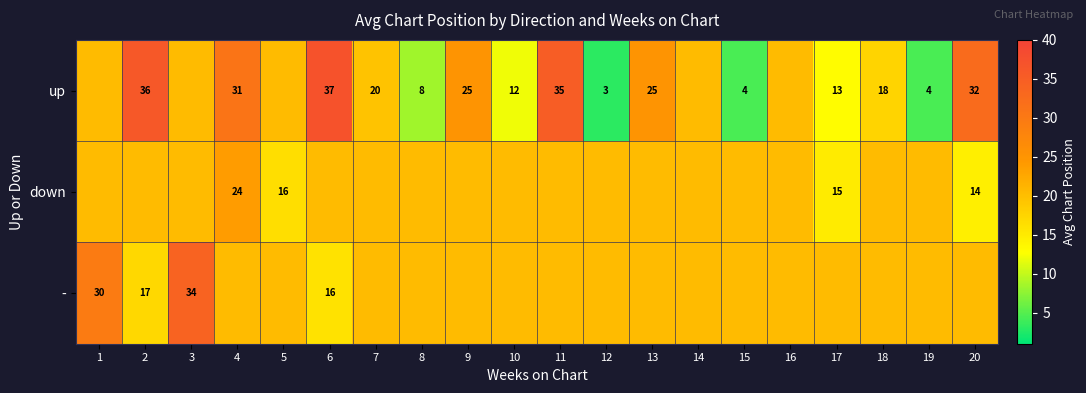

Between 3 and 14, which series saw the biggest shift?

-